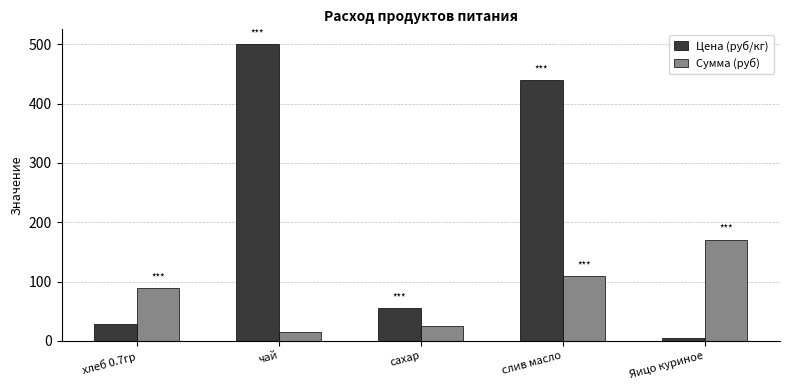

Which series has the widest spread of values?

Цена (руб/кг)